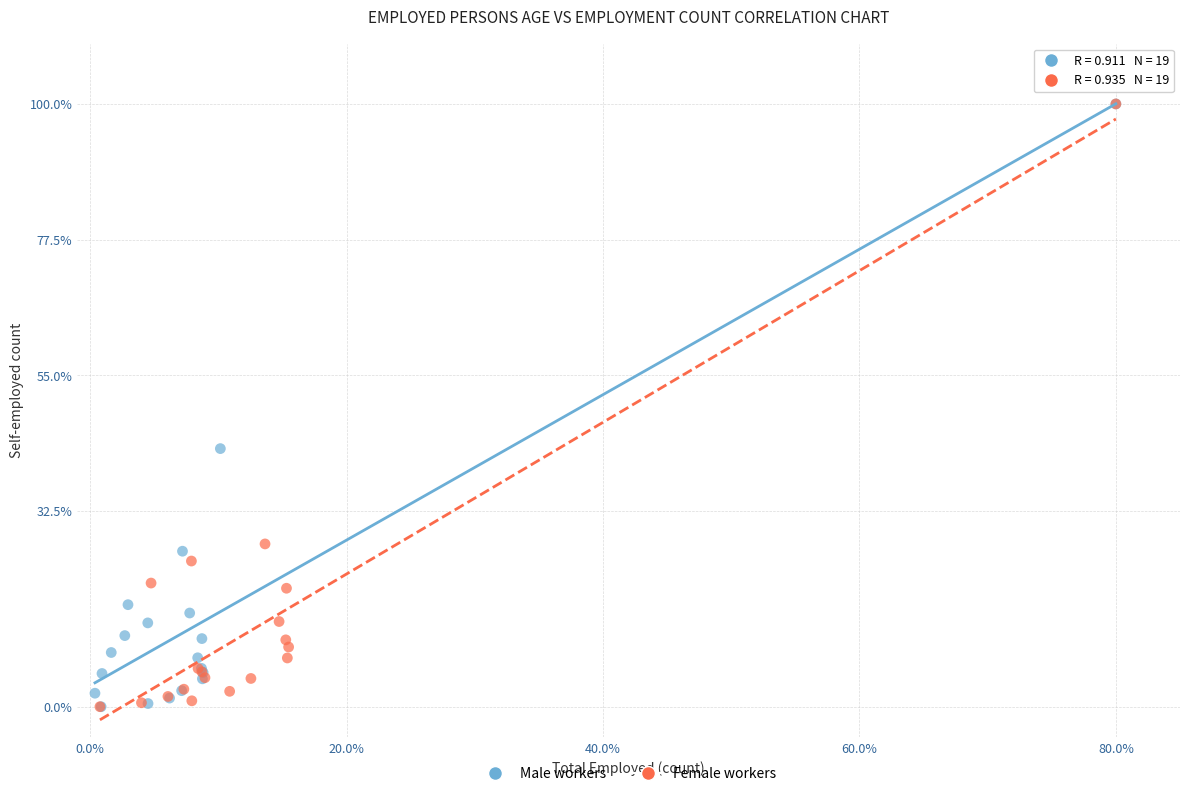

What are all the series names shown in the legend?

Male workers, Female workers